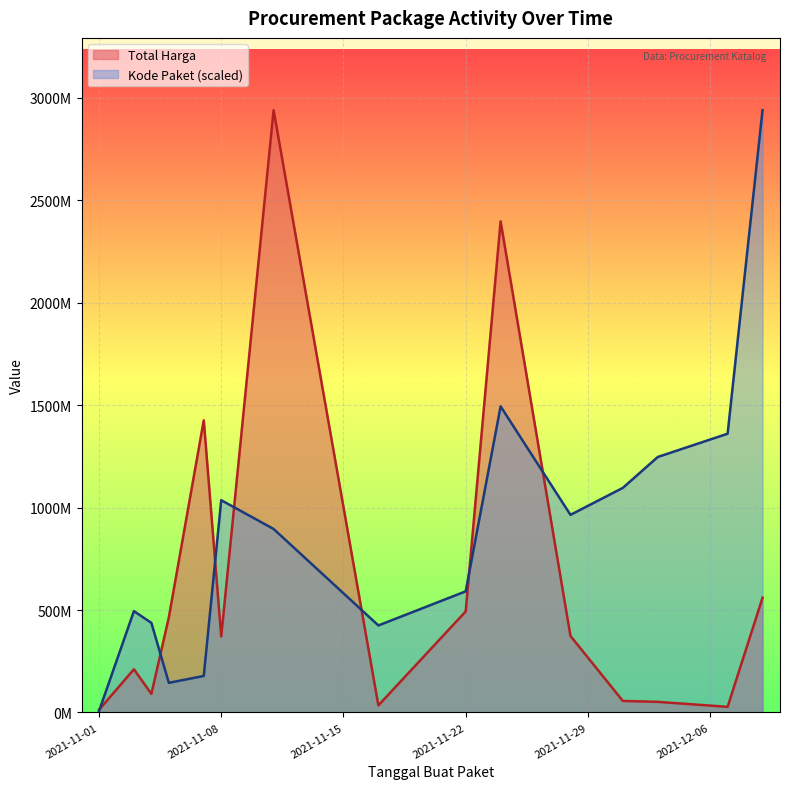

Which series has the largest range (max minus min)?

Kode Paket